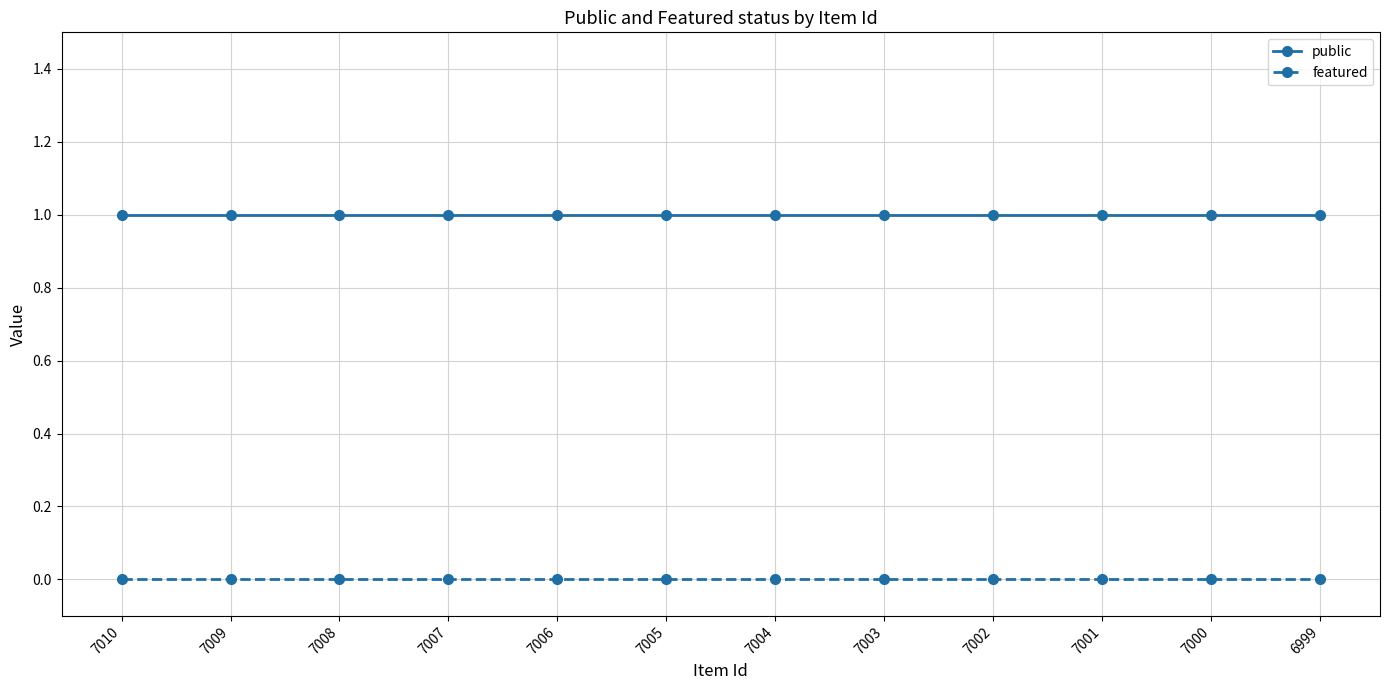

Reading left to right, transcribe all the data shown in this chart.

public: 7010=1	7009=1	7008=1	7007=1	7006=1	7005=1	7004=1	7003=1	7002=1	7001=1	7000=1	6999=1
featured: 7010=0	7009=0	7008=0	7007=0	7006=0	7005=0	7004=0	7003=0	7002=0	7001=0	7000=0	6999=0